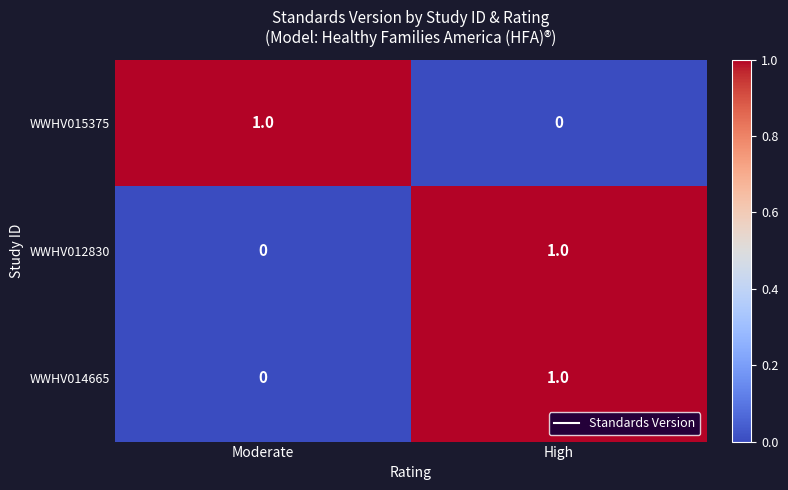

At which label is WWHV012830 closest to 0?

Moderate